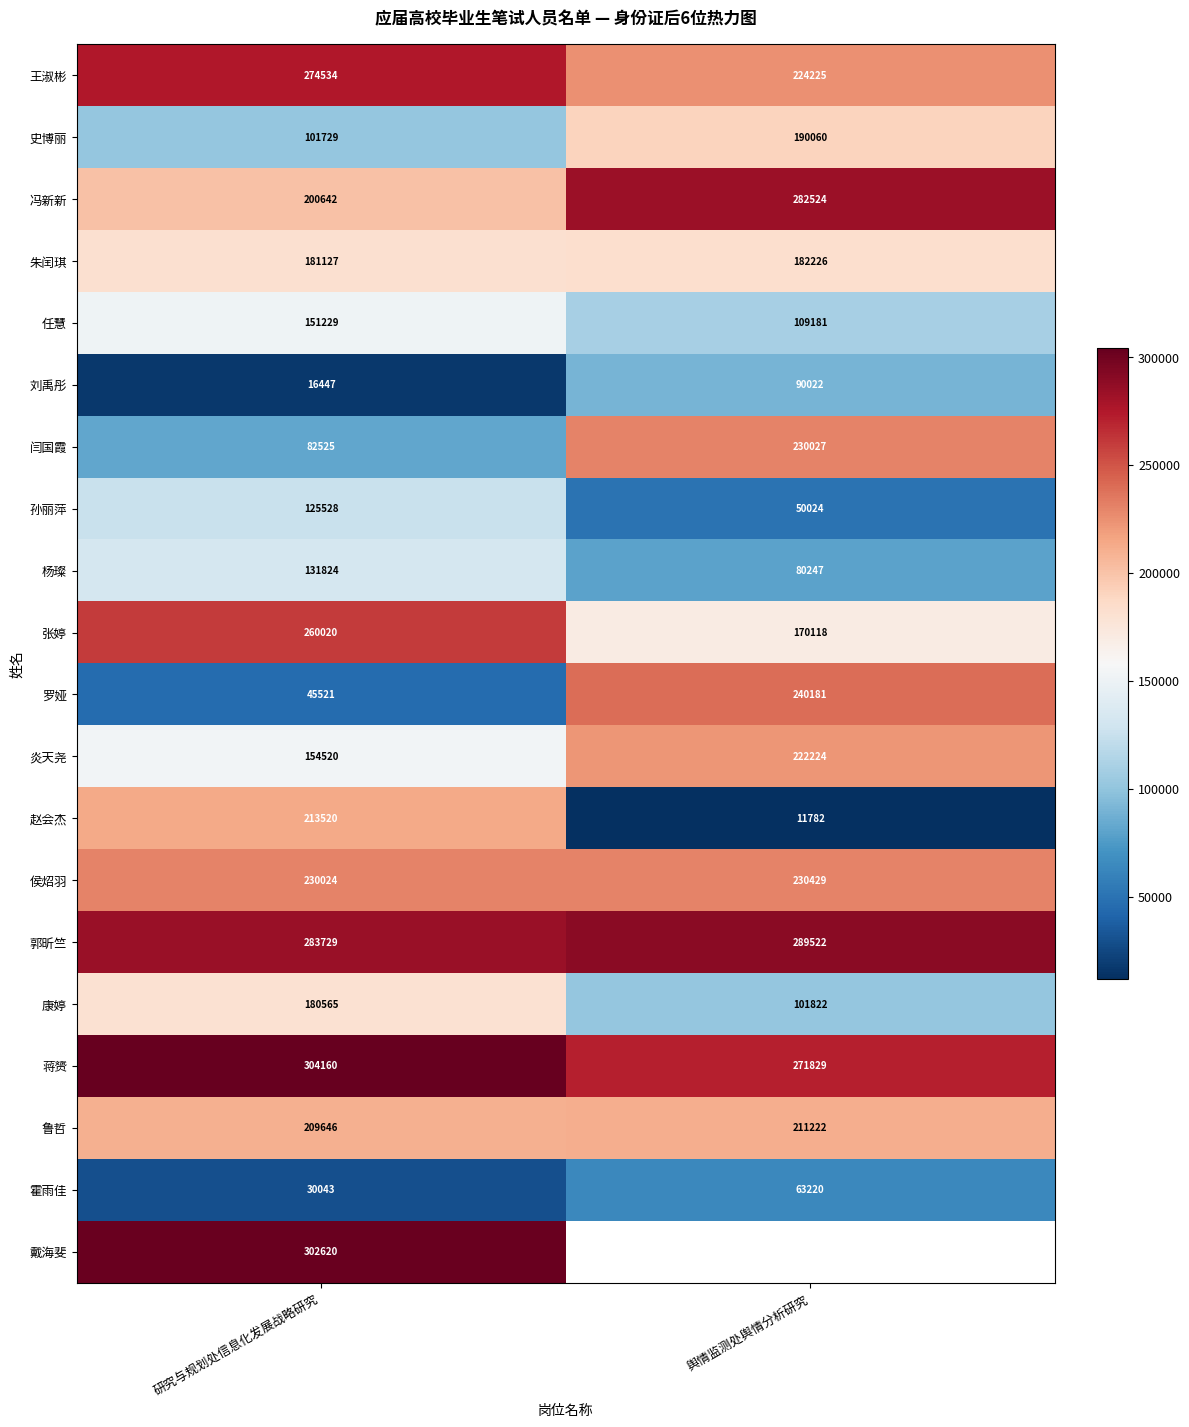

What is the minimum value for 史博丽?

101729